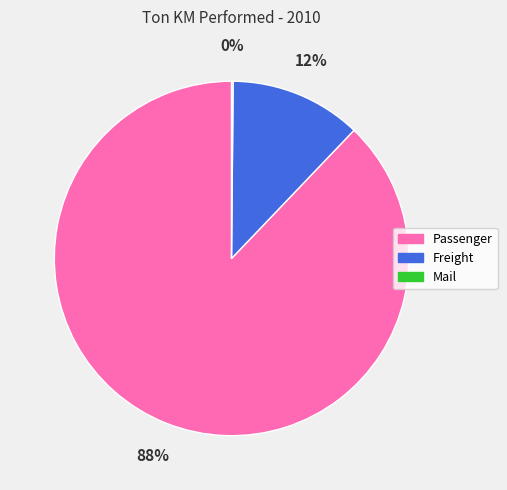

To the nearest percent, what is the difference between the largest and smallest slice percentages?

88%